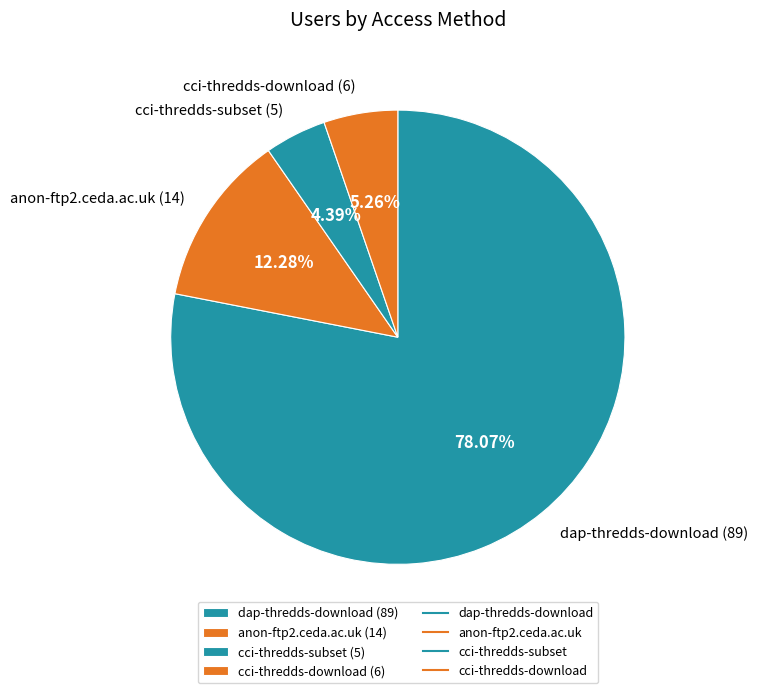

Does any single category account for the majority?

Yes